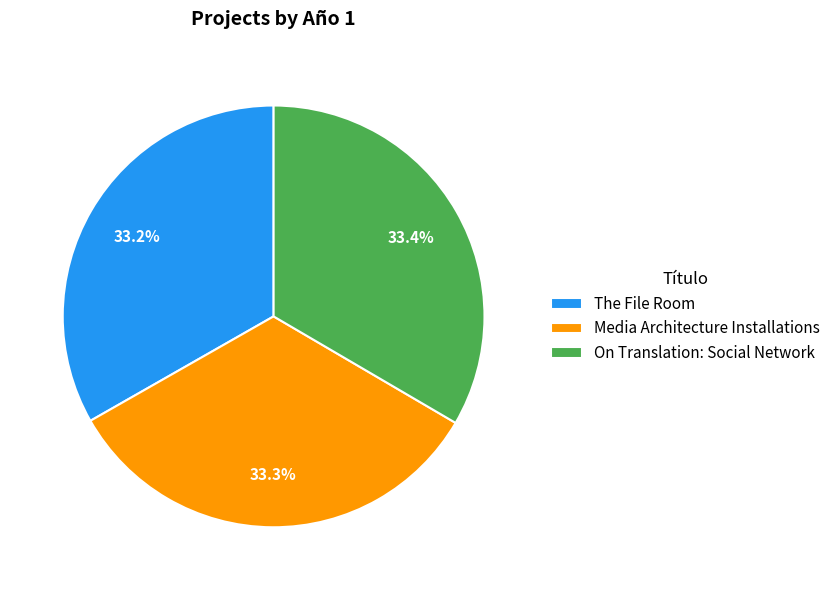

True or false: The File Room accounts for 47% of the total.

False